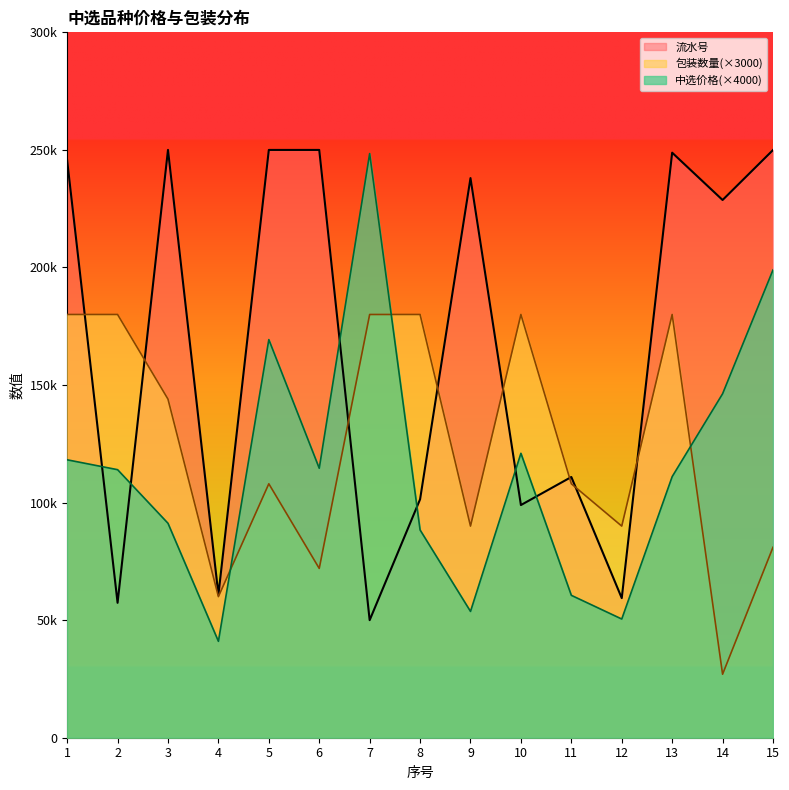

Which category has the highest value across all series?

3